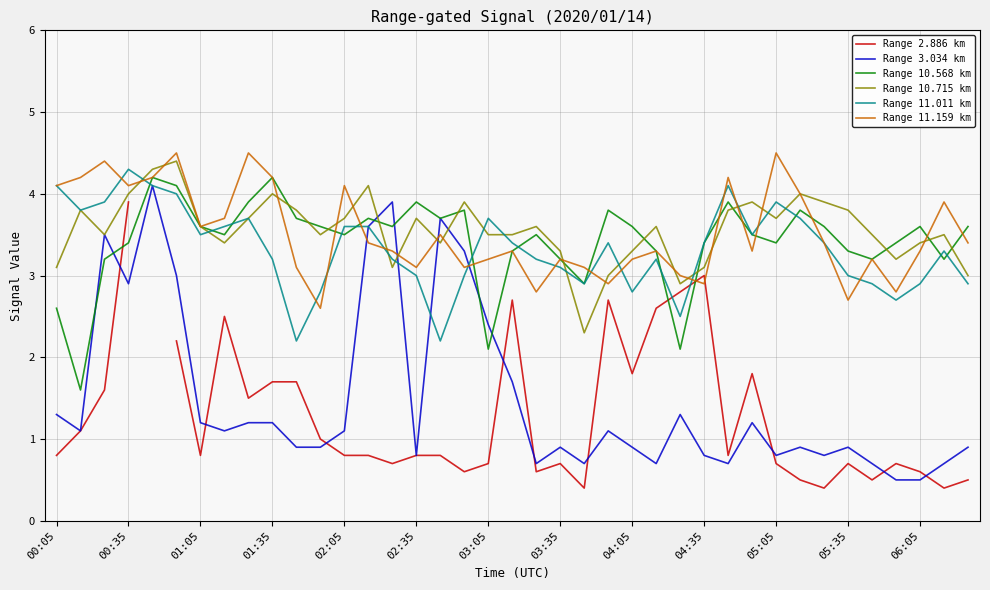

The value of Range 10.715 km at 17 is 3.9. True or false?

True